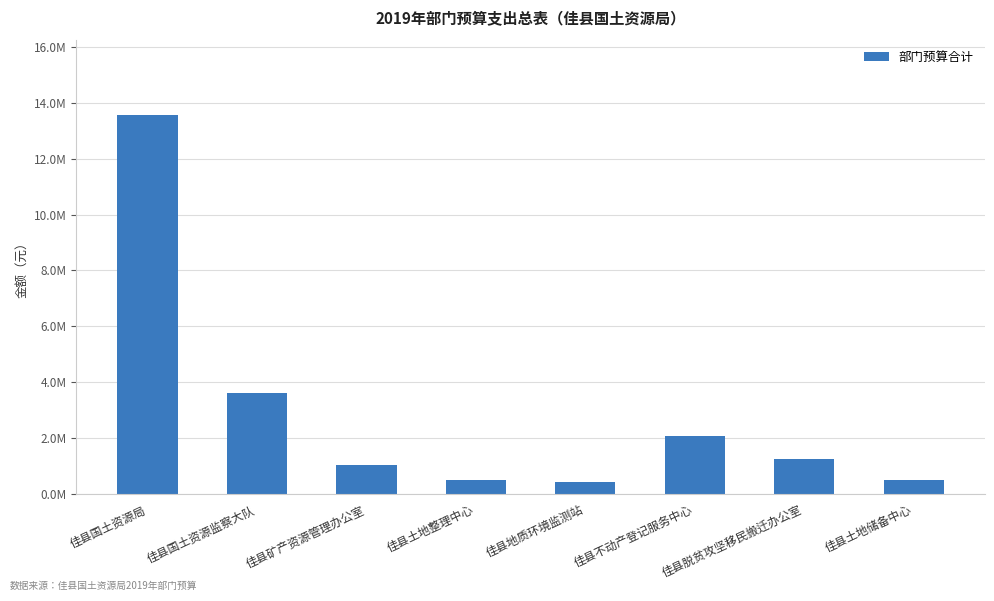

The value at 佳县土地整理中心 is 116773. True or false?

False